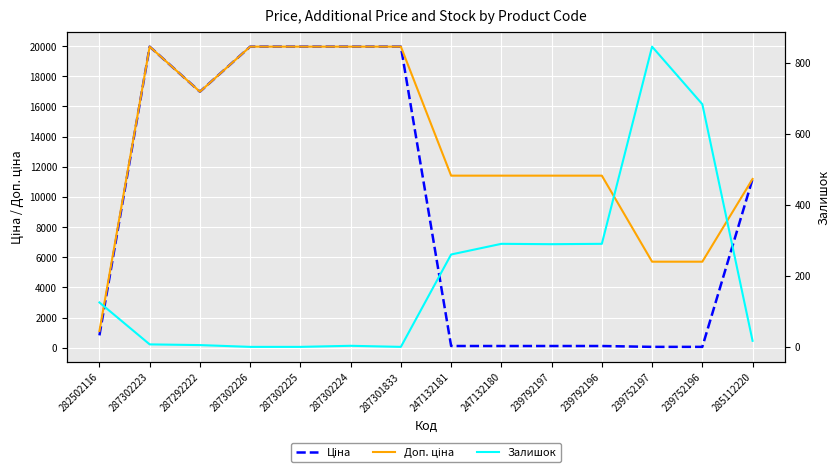

Where is Залишок nearest to the value 422?

247132180